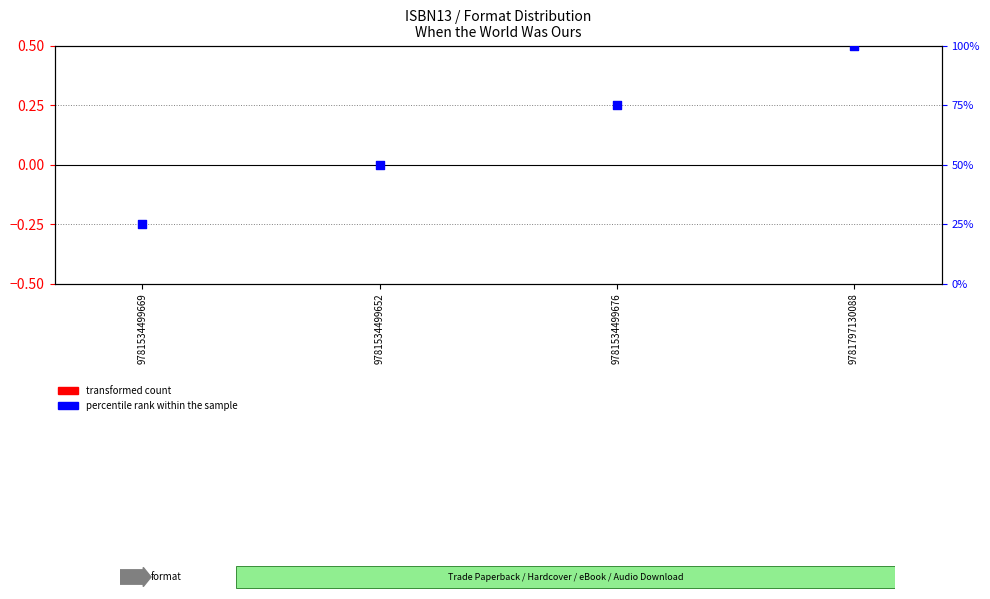

At which category is the sum across all series the highest?

9781797130088